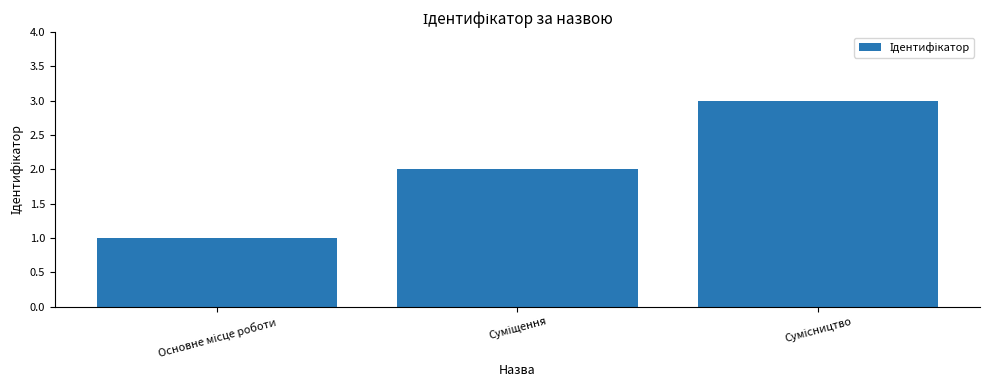

What is the sum of all values?

6